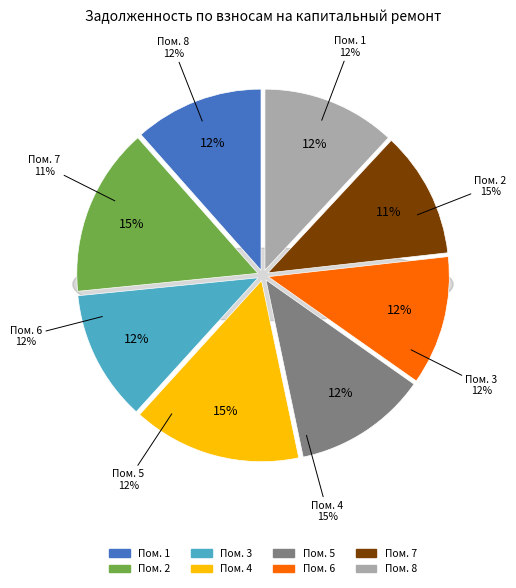

To the nearest percent, what is the combined percentage of 1 and 5?

23%